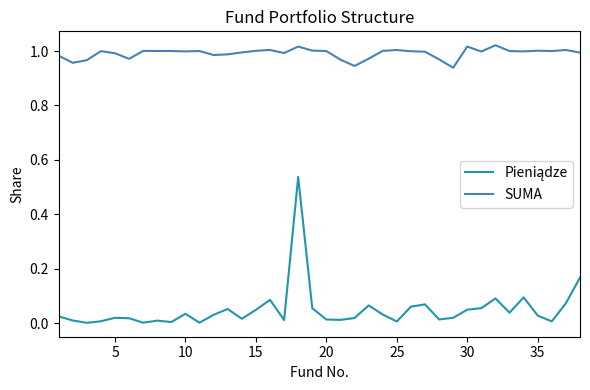

Which series has the largest total across all categories?

SUMA